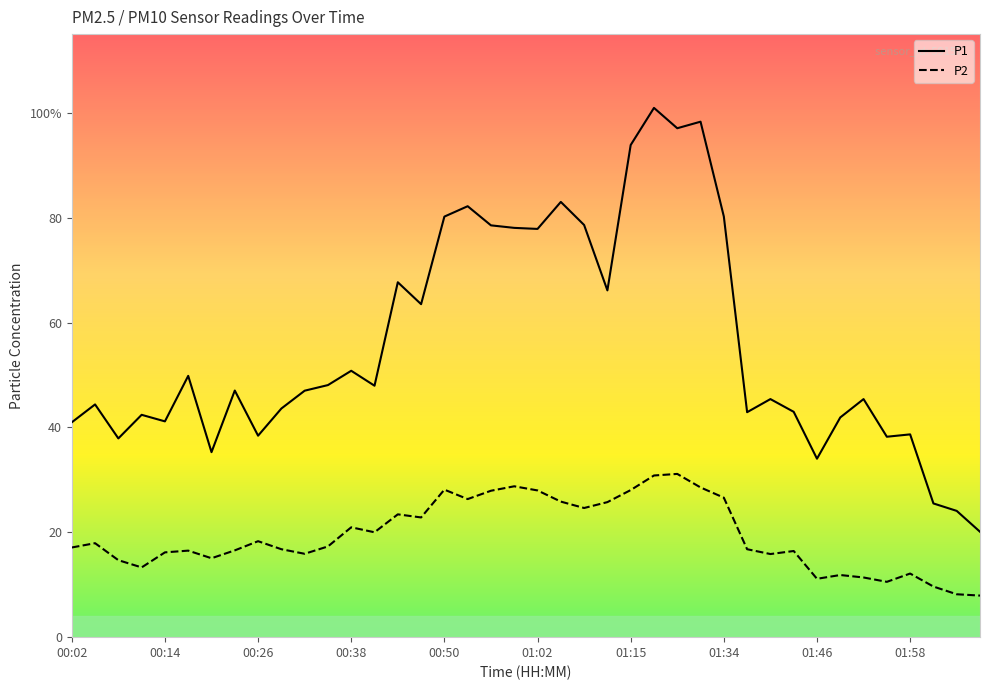

What are all the series names shown in the legend?

P1, P2